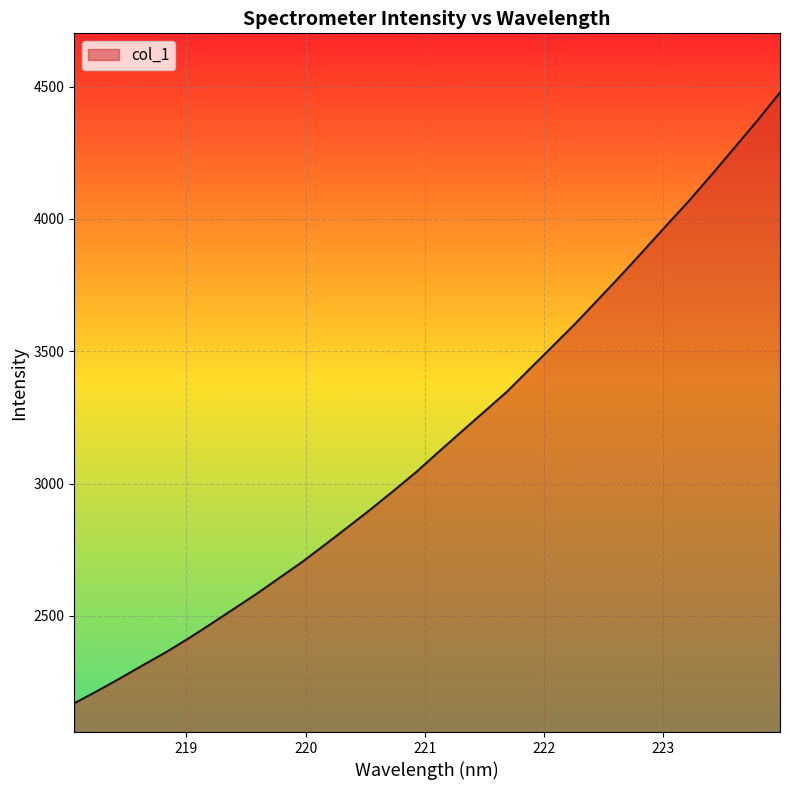

What is the minimum value shown in the chart?

2169.9